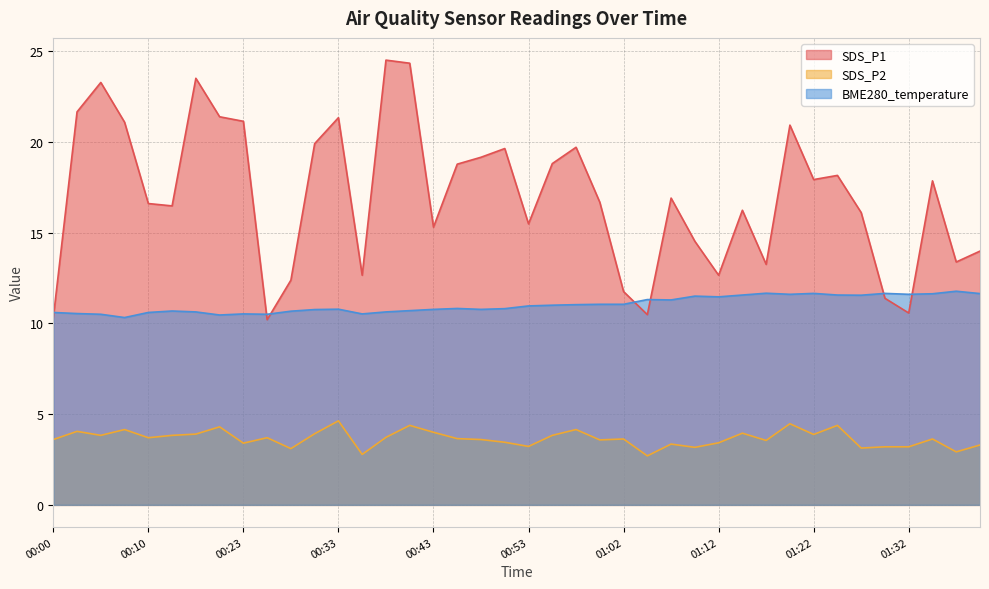

What is the highest value of the SDS_P1 series?

24.5